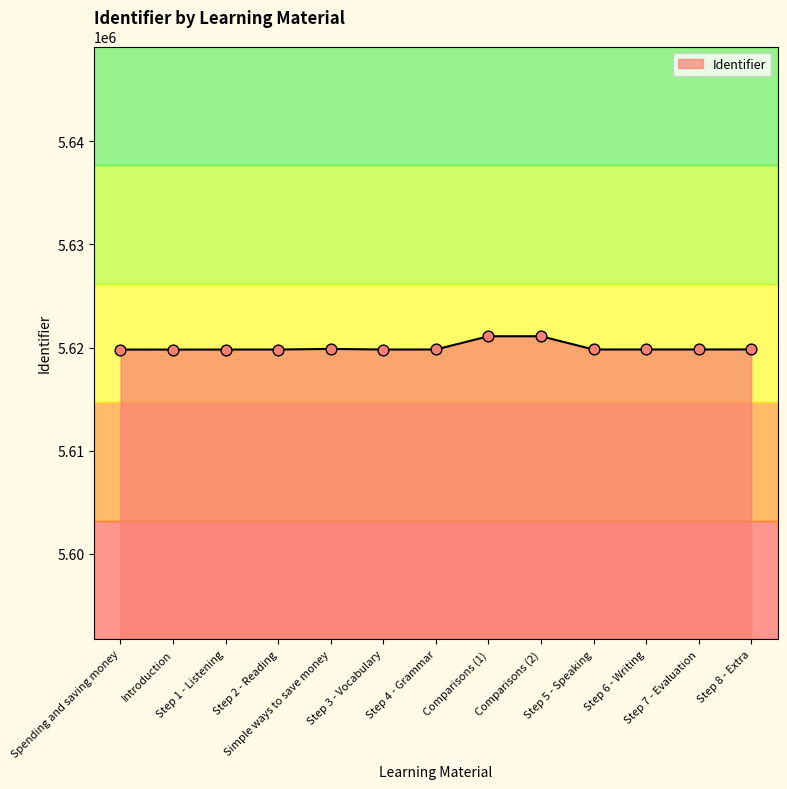

What is the change in value from Step 2 - Reading to Step 5 - Speaking?

+4